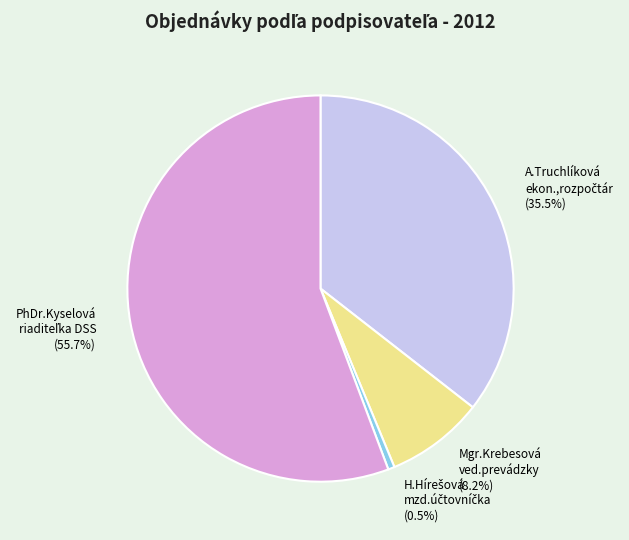

What portion of the pie excludes Mgr.Krebesová ved.prevádzky?

91.8%